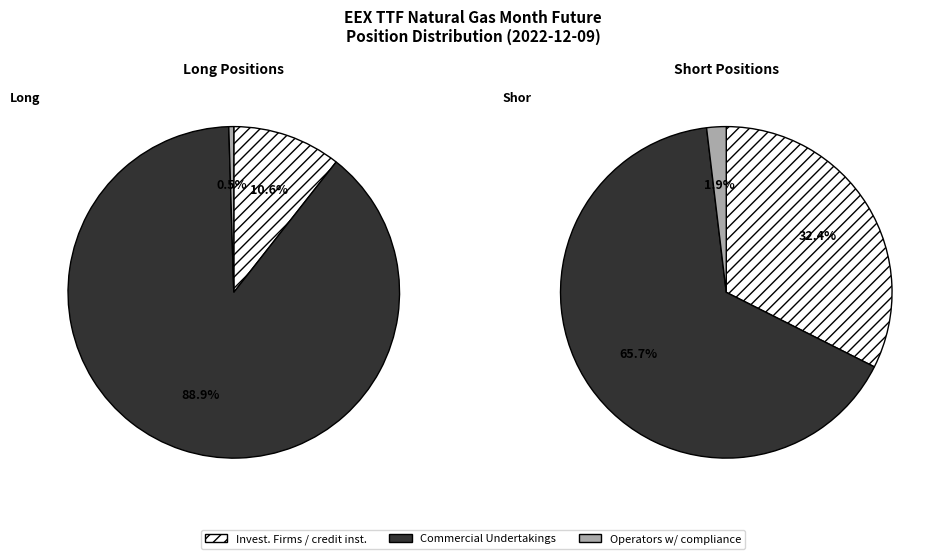

Which category has the biggest portion of the pie?

Commercial Undertakings